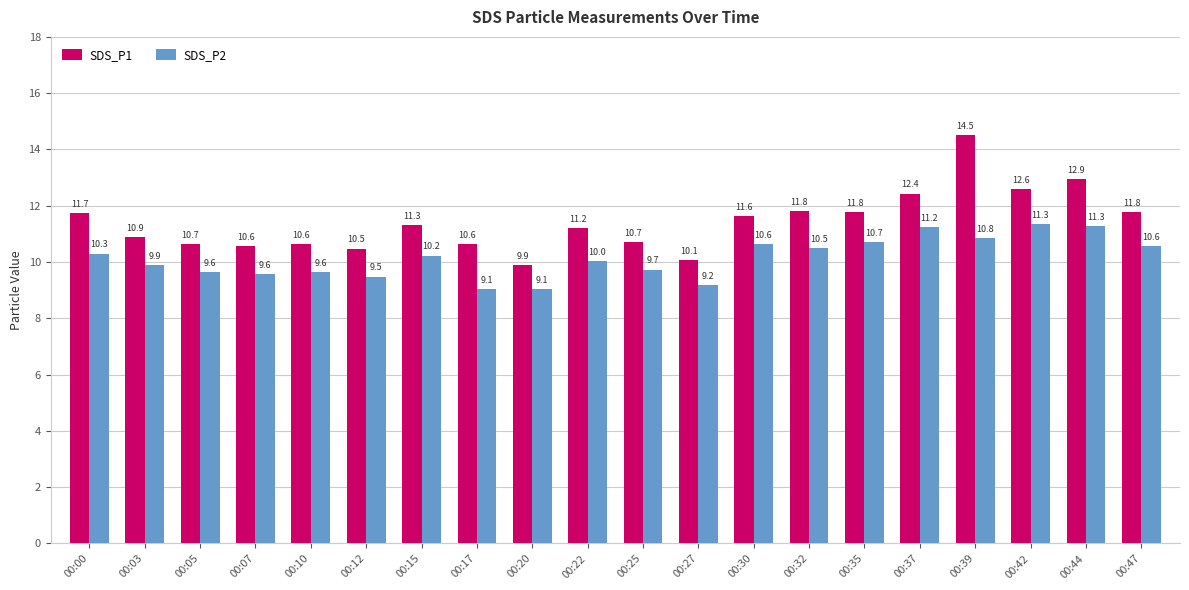

Does the chart contain stacked bars?

No